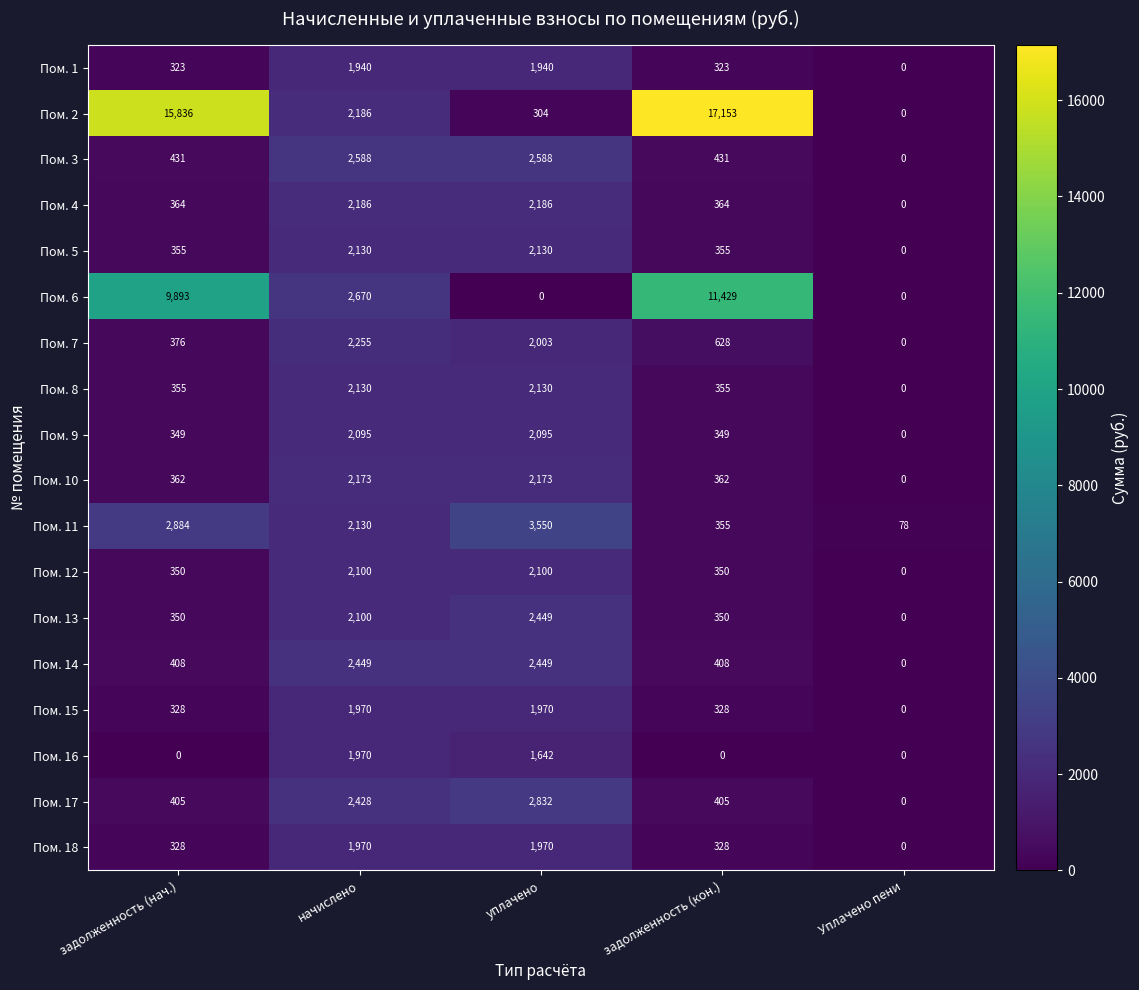

The Пом. 7 series shows 493 at задолженность (нач.). True or false?

False